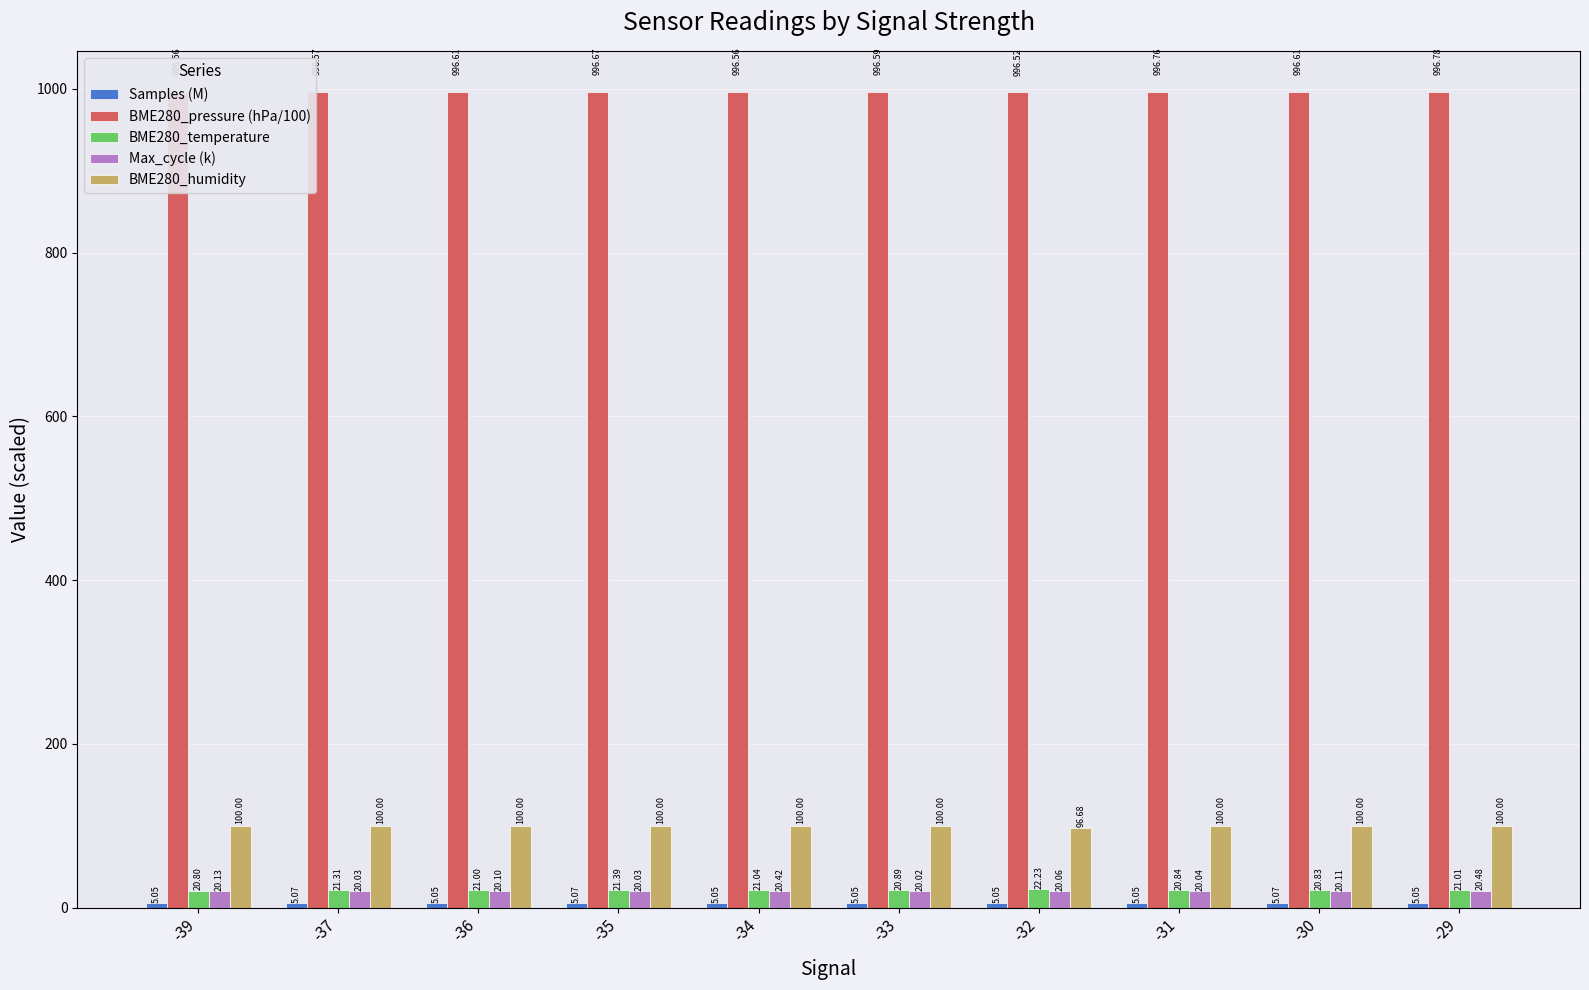

What is the difference between the second highest and minimum values in the BME280_temperature series?

0.6